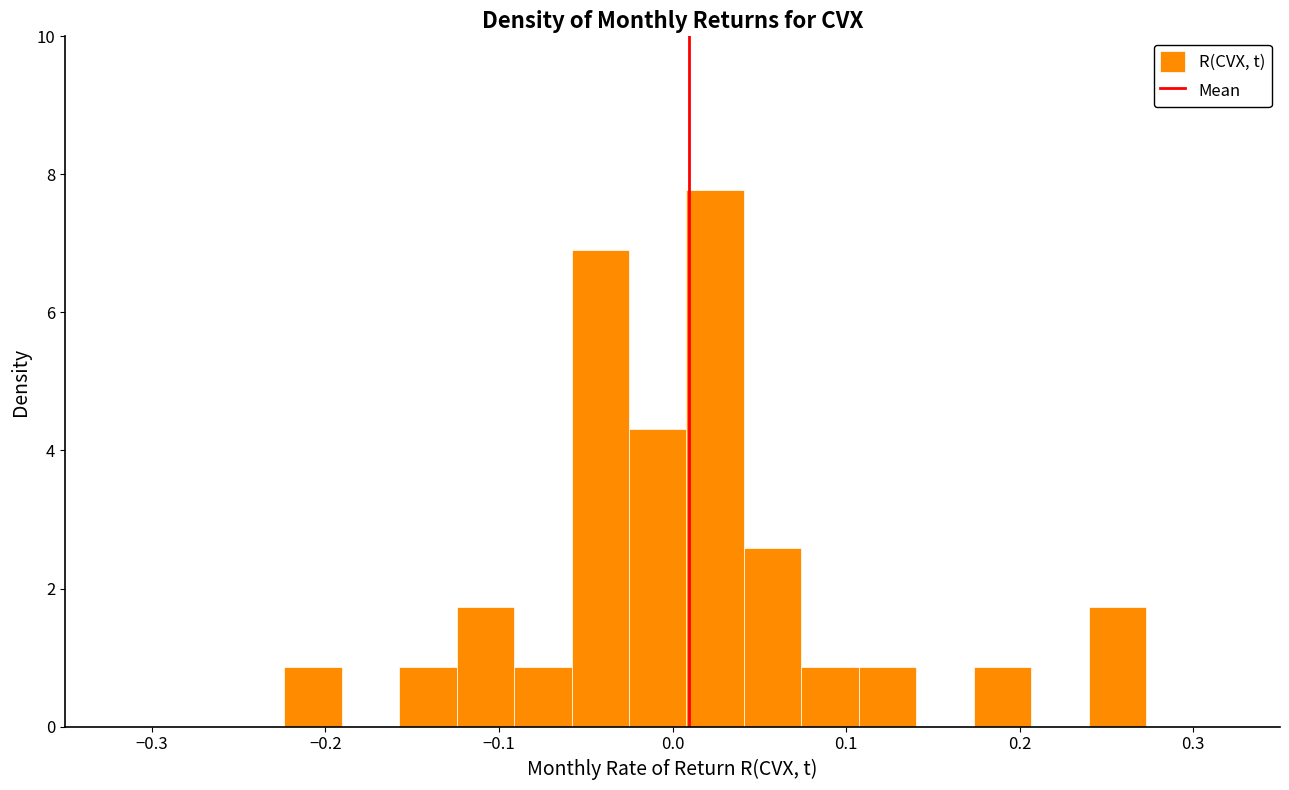

Read against the x-axis, roughly where is the centre of the tallest bar?

0.02